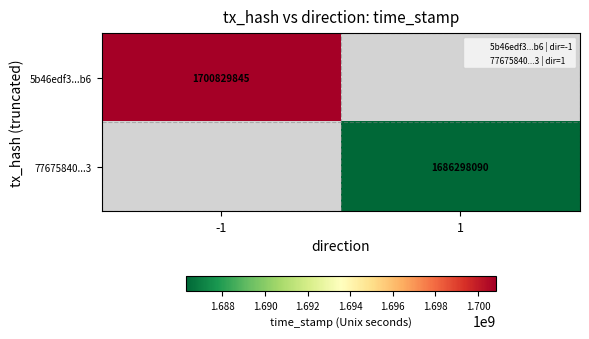

What is the highest value of the 5b46edf3...b6 series?

1700829845.0